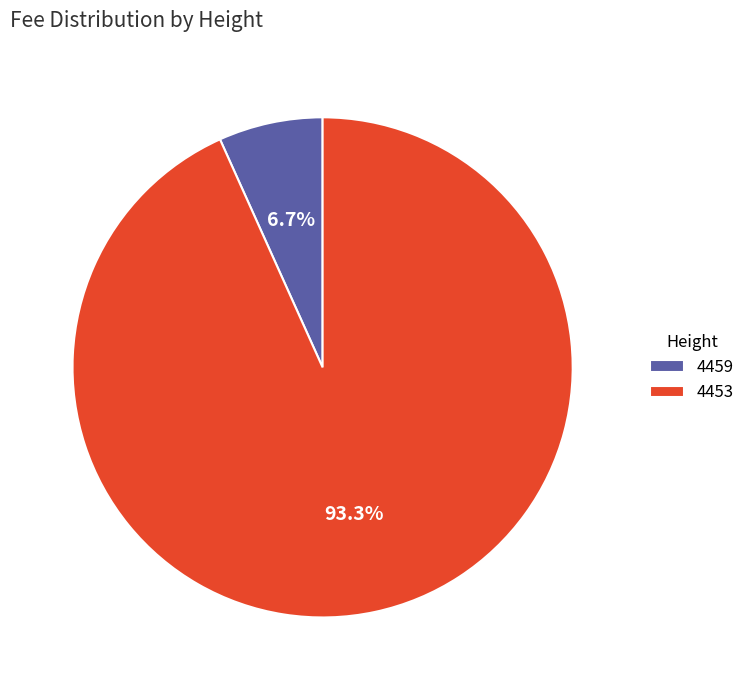

To the nearest percent, what is the difference between the 4459 and 4453 slice percentages?

87%